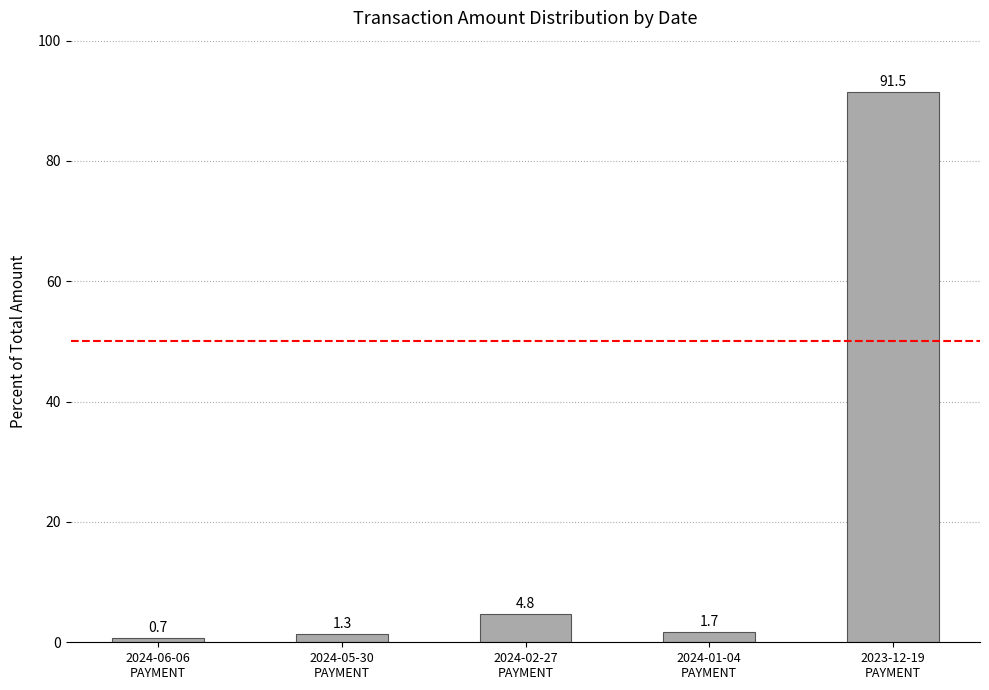

Reading left to right, extract all data points from this chart.

2024-06-06
PAYMENT=0.7	2024-05-30
PAYMENT=1.3	2024-02-27
PAYMENT=4.8	2024-01-04
PAYMENT=1.7	2023-12-19
PAYMENT=91.5